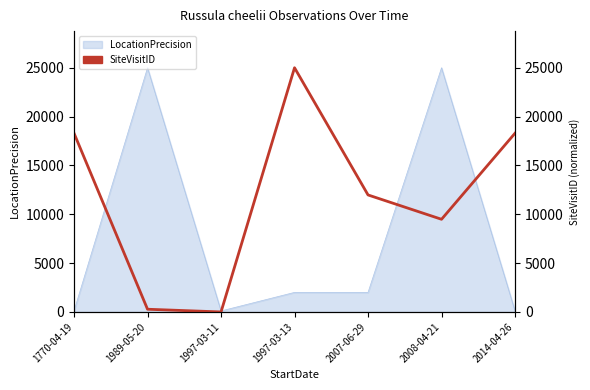

Rank the categories by value from highest to lowest.

1997-03-13, 1770-04-19, 2014-04-26, 2007-06-29, 2008-04-21, 1989-05-20, 1997-03-11